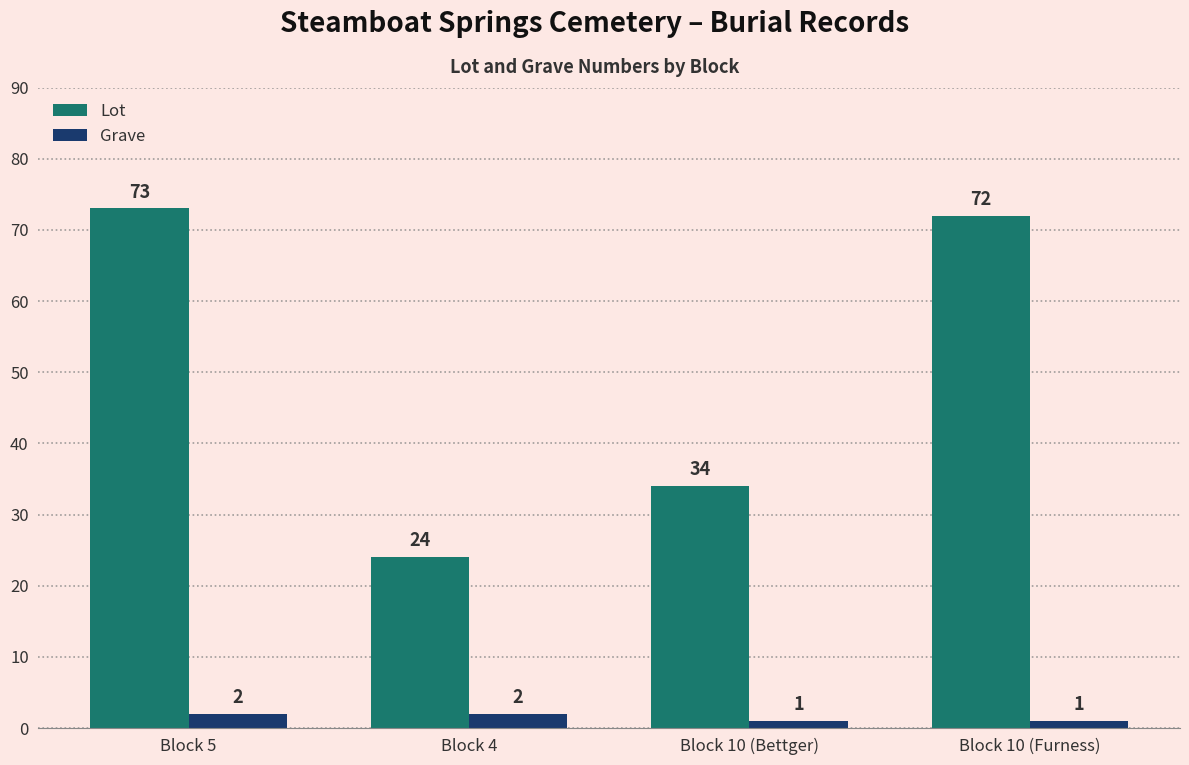

Count the number of data series in this chart.

2